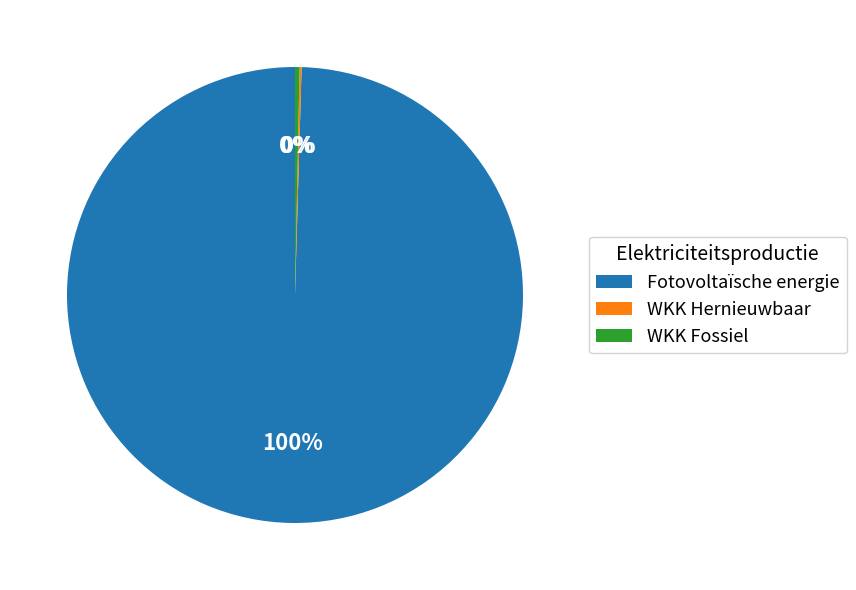

To the nearest percent, what is the combined percentage of Fotovoltaïsche energie and WKK Fossiel?

100%